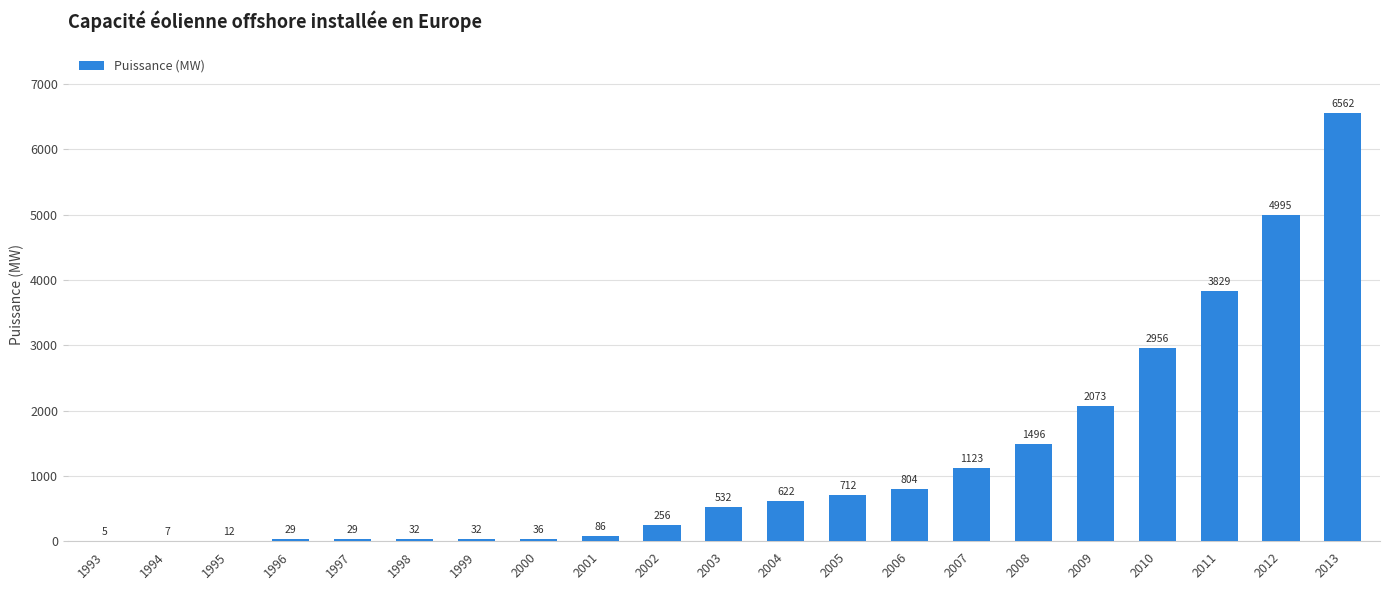

Is it true that the value at 2007 is 570?

False